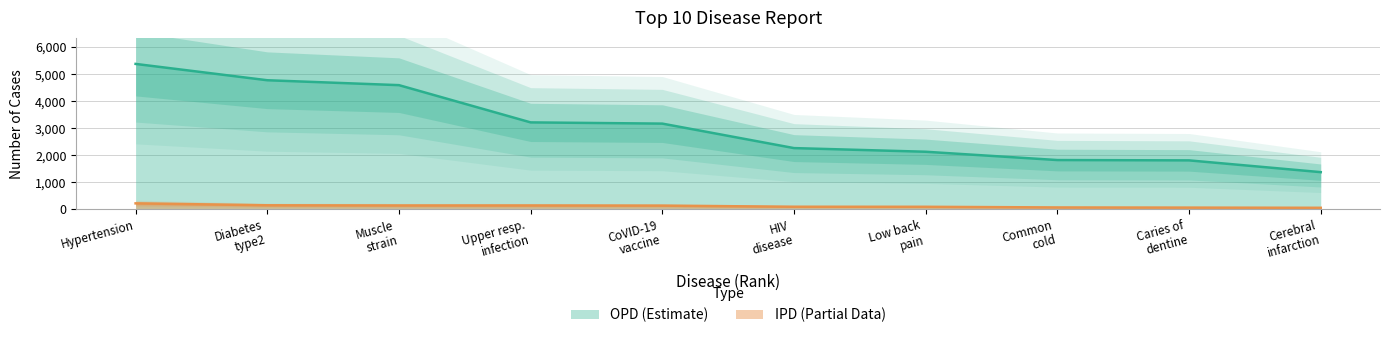

What is the label of the 8th point from the right?

Muscle strain